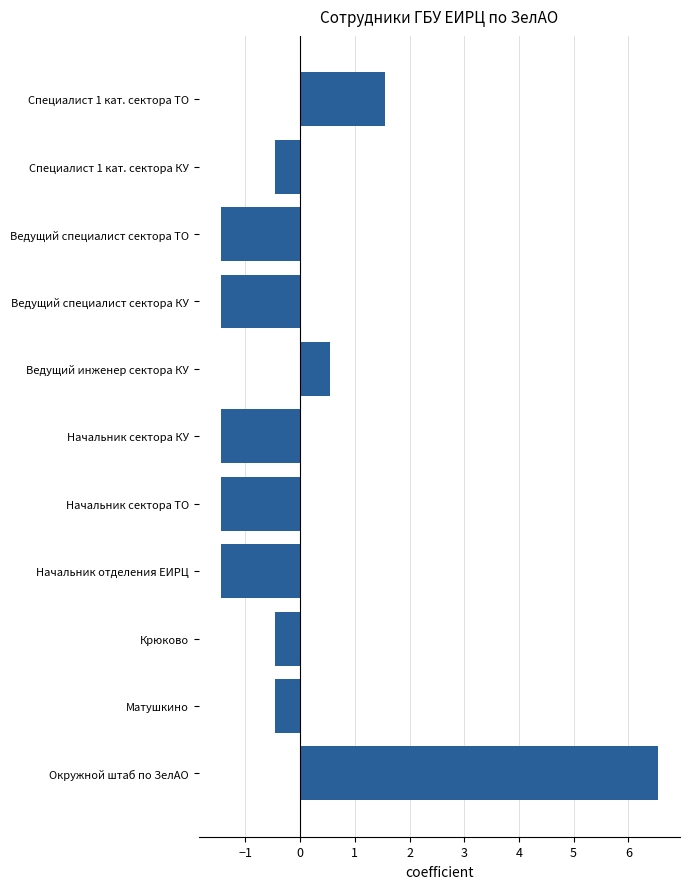

Reading bottom to top, transcribe all the data shown in this chart.

Окружной штаб по ЗелАО=6.5	Матушкино=-0.5	Крюково=-0.5	Начальник отделения ЕИРЦ=-1.5	Начальник сектора ТО=-1.5	Начальник сектора КУ=-1.5	Ведущий инженер сектора КУ=0.5	Ведущий специалист сектора КУ=-1.5	Ведущий специалист сектора ТО=-1.5	Специалист 1 кат. сектора КУ=-0.5	Специалист 1 кат. сектора ТО=1.5